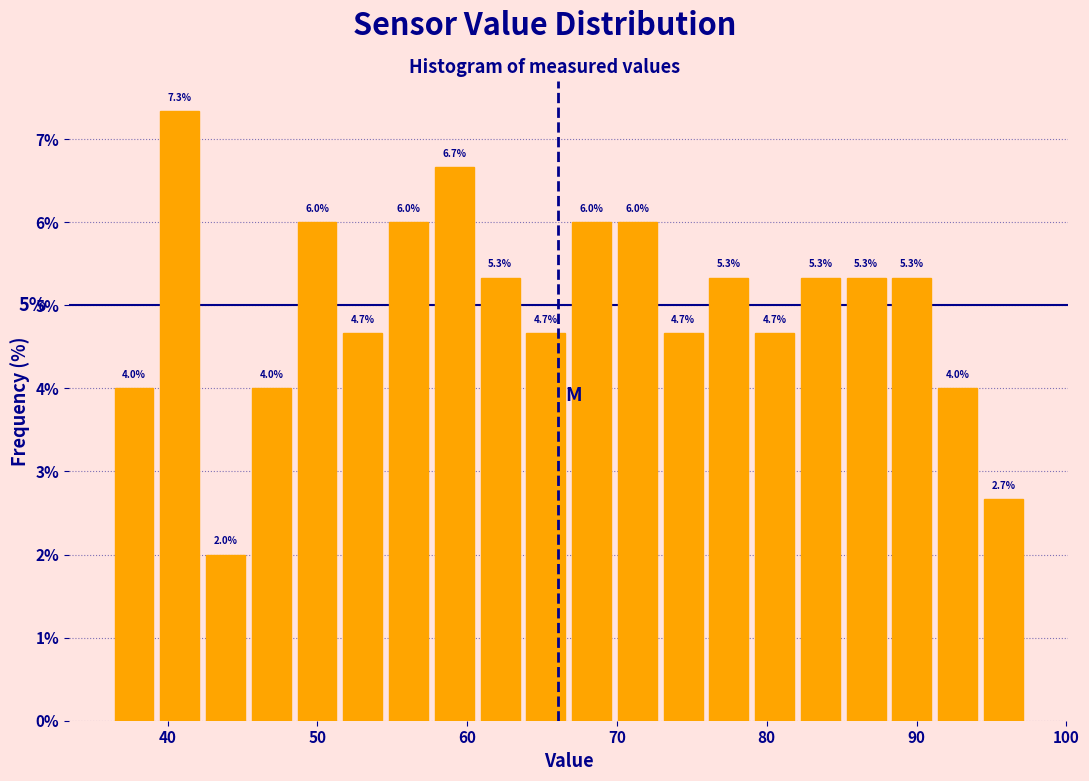

Read against the x-axis, roughly where is the centre of the tallest bar?

41